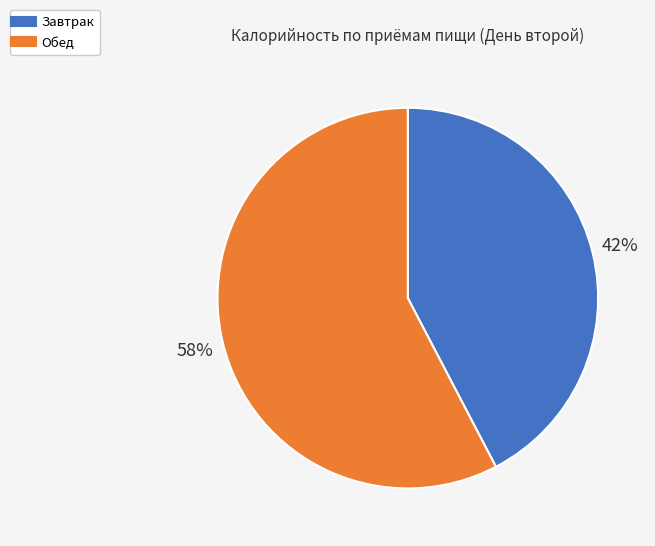

To the nearest percent, what is the average slice percentage?

50%